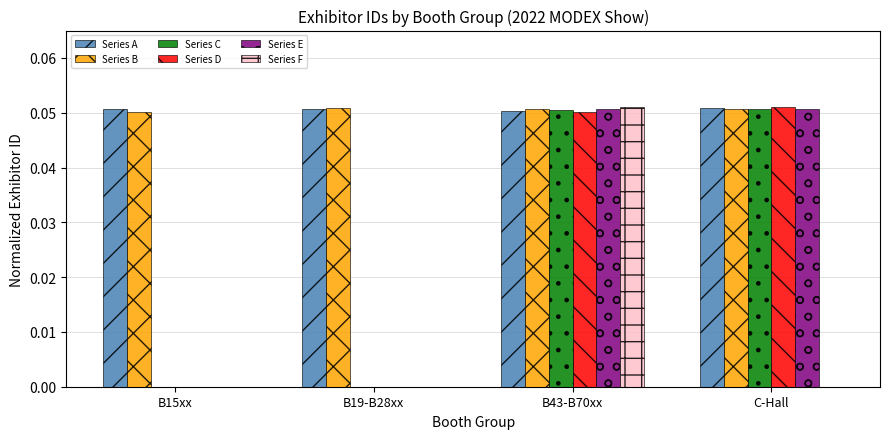

Count the number of categories in the chart.

4